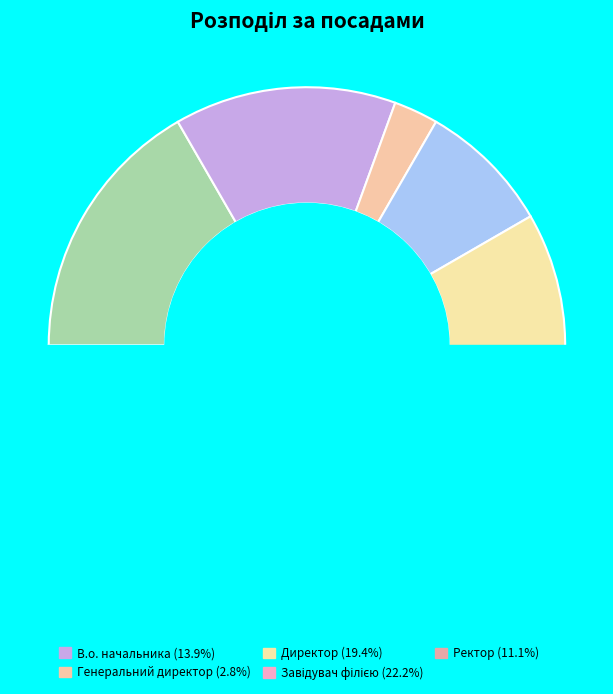

Which category has the smallest portion of the pie?

Генеральний директор